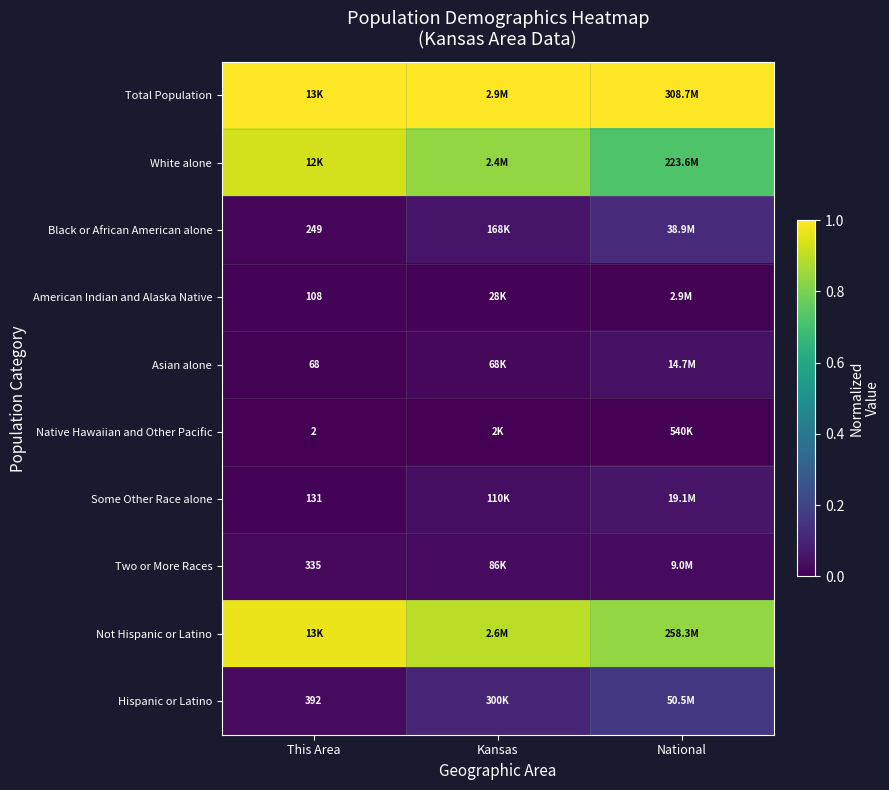

The value of Hispanic or Latino at This Area is 0.0. True or false?

True